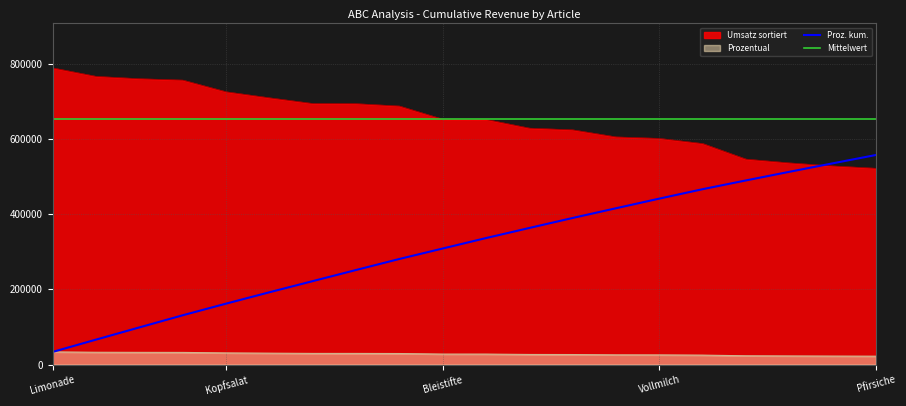

Where does the Umsatz sortiert series first go above 652263?

Limonade